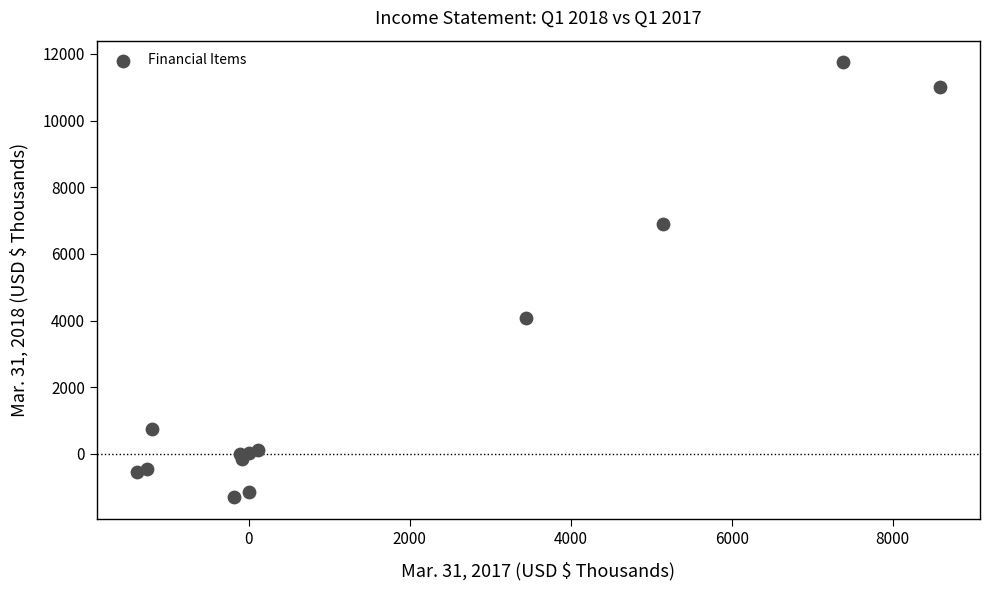

What Y value in the scatter plot is closest to 5224?

4089